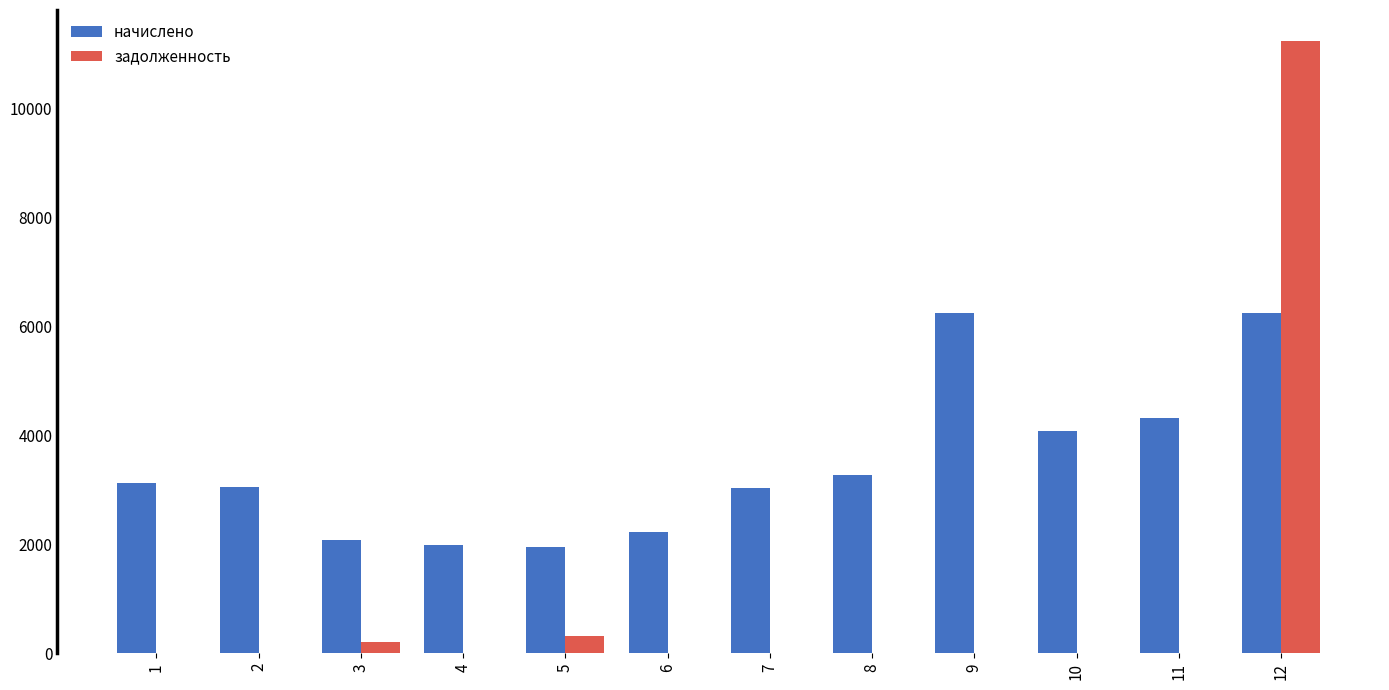

How many data points in задолженность are above 0?

3